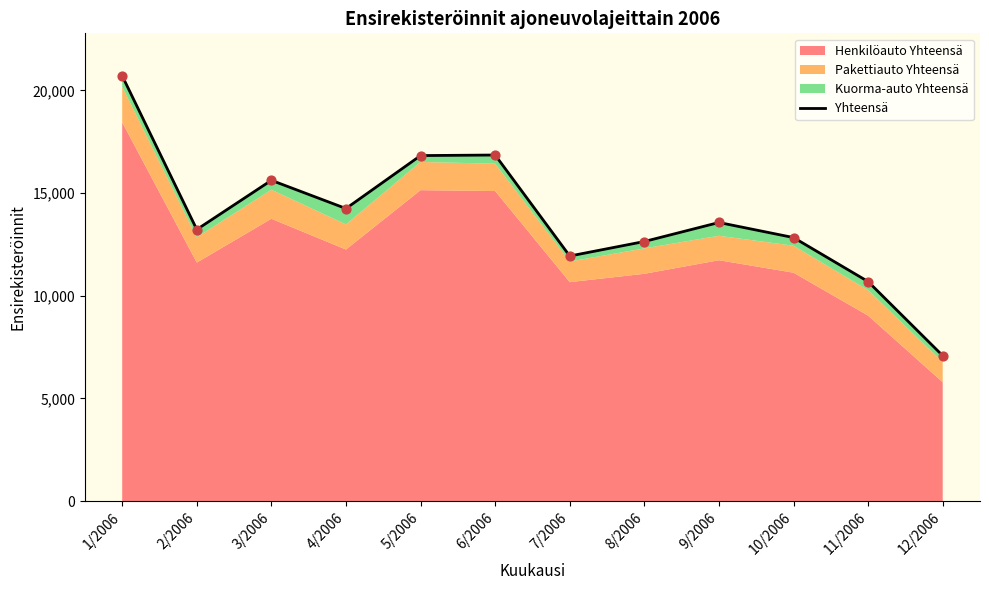

What is the ratio of the value at 2/2006 to the value at 9/2006?

1.0